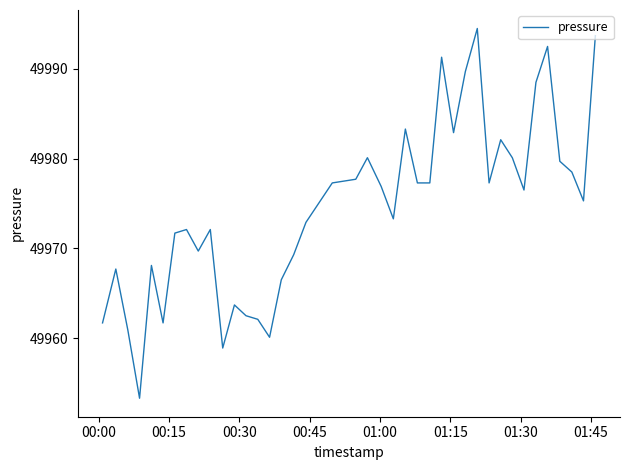

What is the maximum value shown in the chart?

49994.5